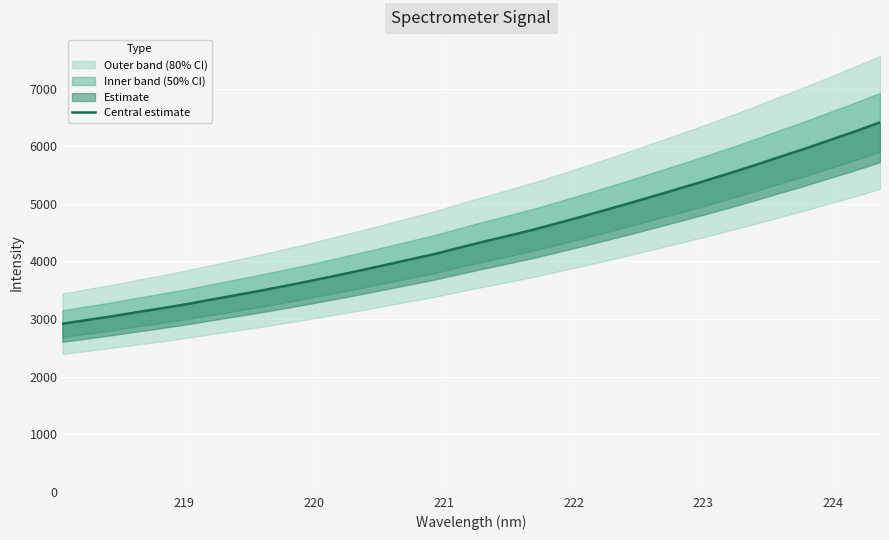

What is the maximum value shown in the chart?

6413.4